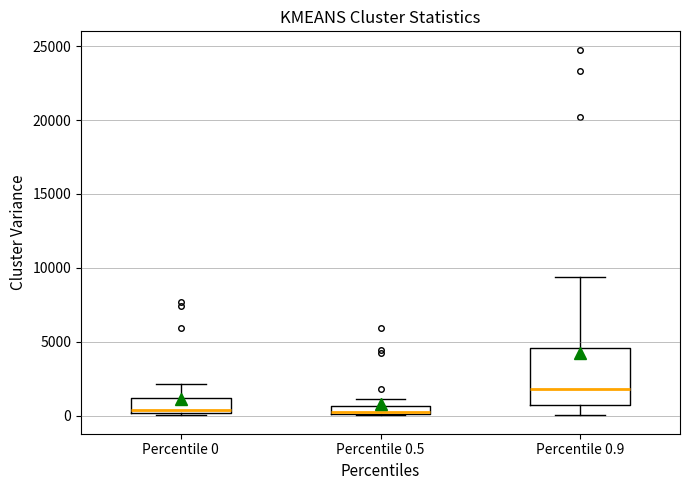

Where does the median line of the box for Percentile 0.9 sit on the y-axis? The values are not printed on the chart, so give them approximately, as read against the axis.

2000